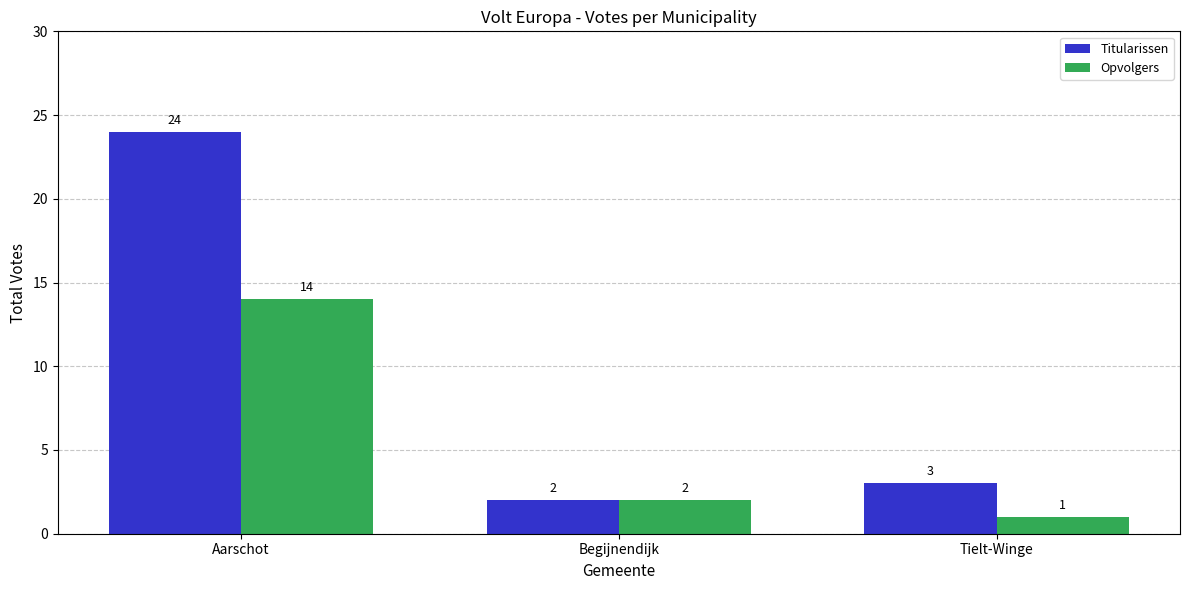

What is the sum of all Titularissen values?

29